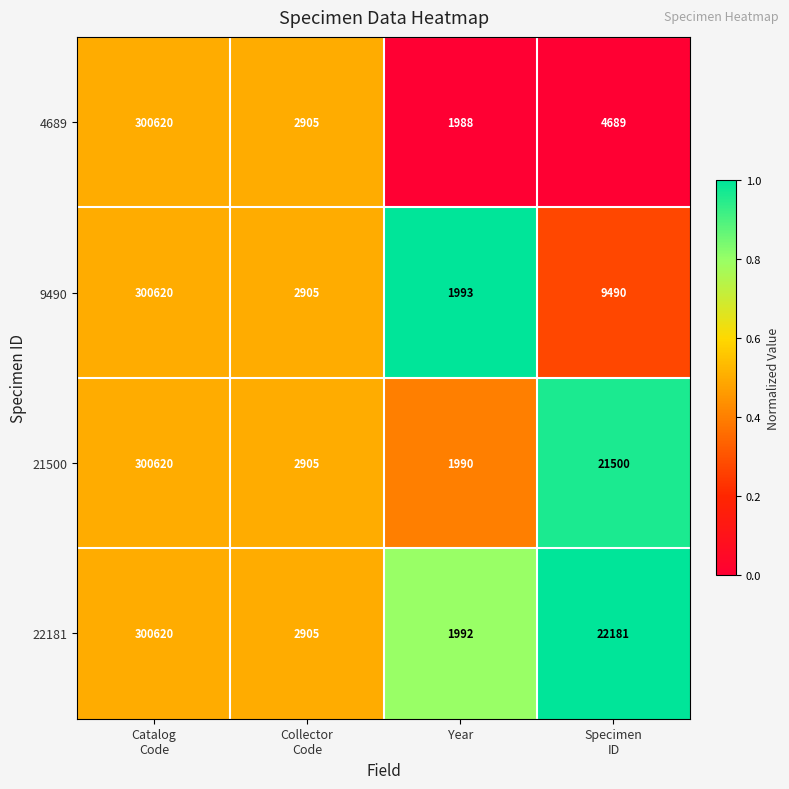

True or false: 4689 has a value of 1988 at Year.

True